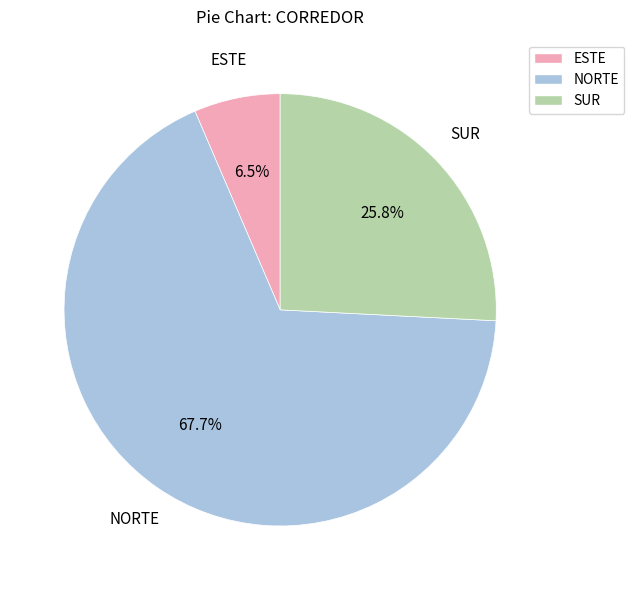

Is the sum of NORTE and SUR greater than half?

Yes